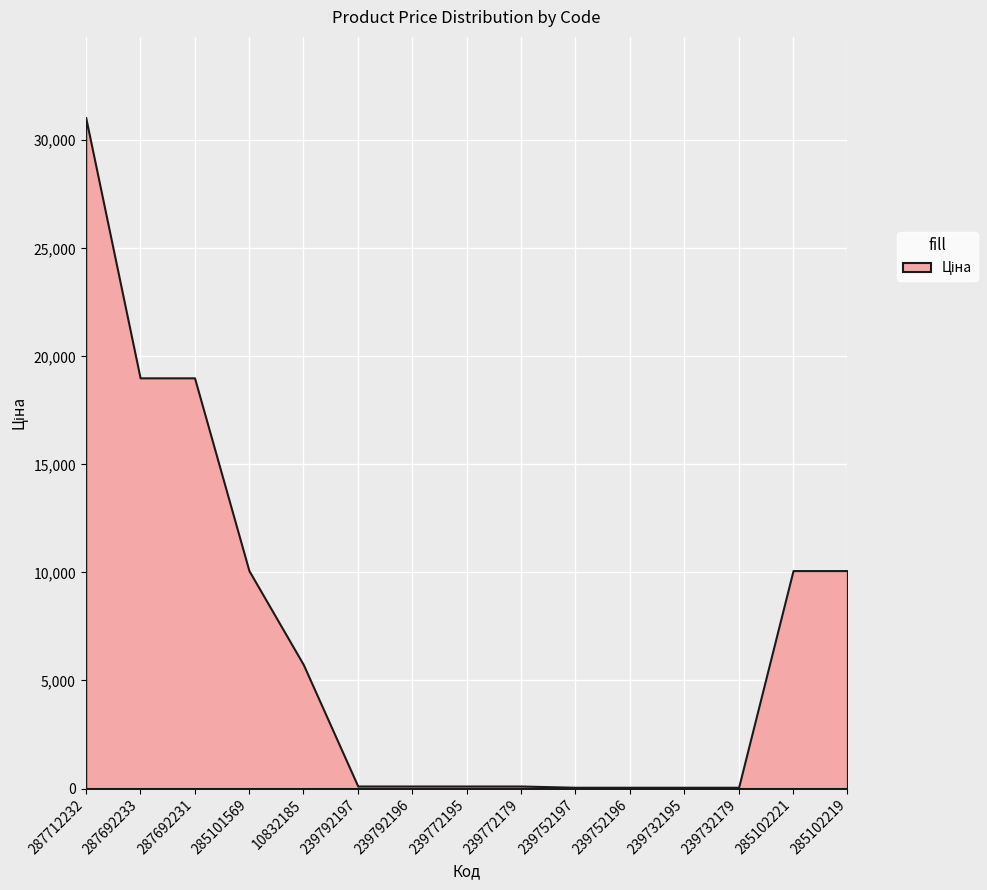

Which series has the largest range (max minus min)?

Ціна